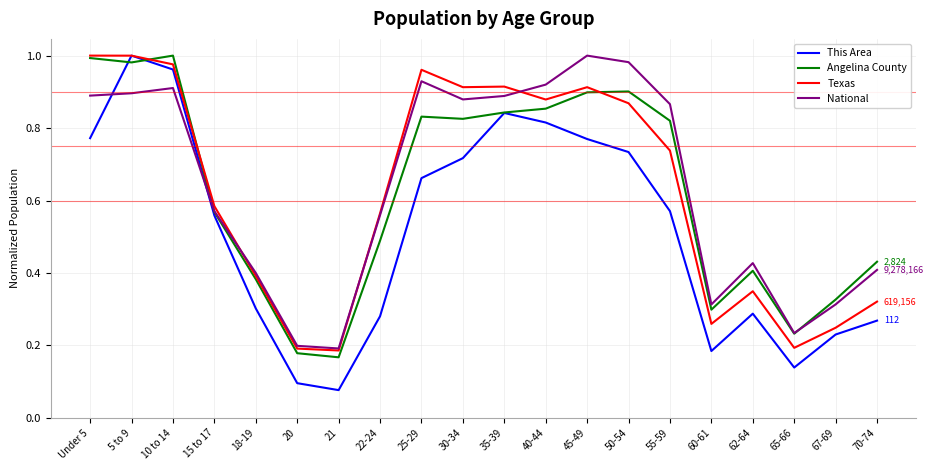

Does the chart display data point markers on the line(s)?

No